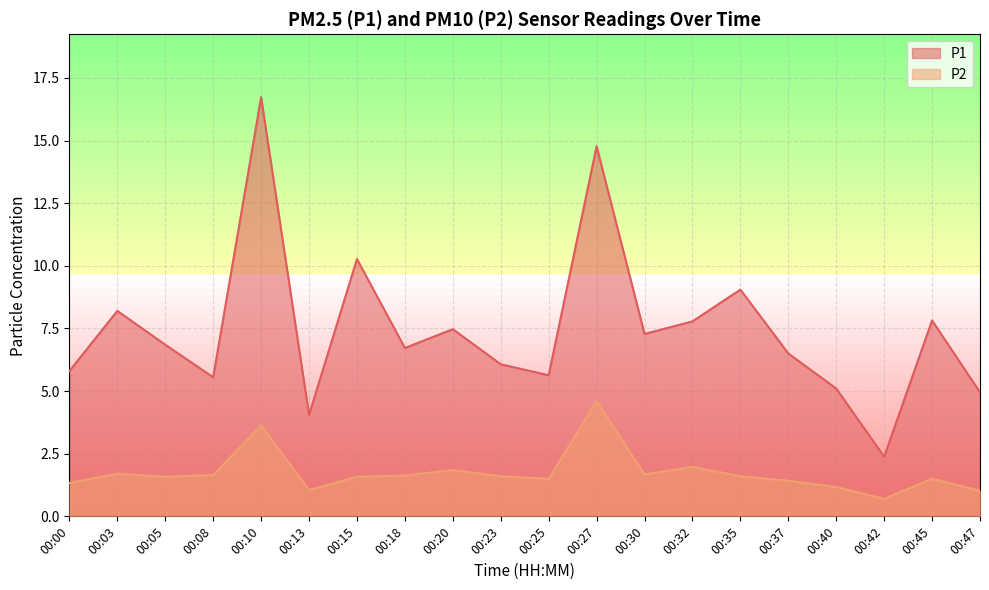

At which label does P1 first exceed 6?

00:03